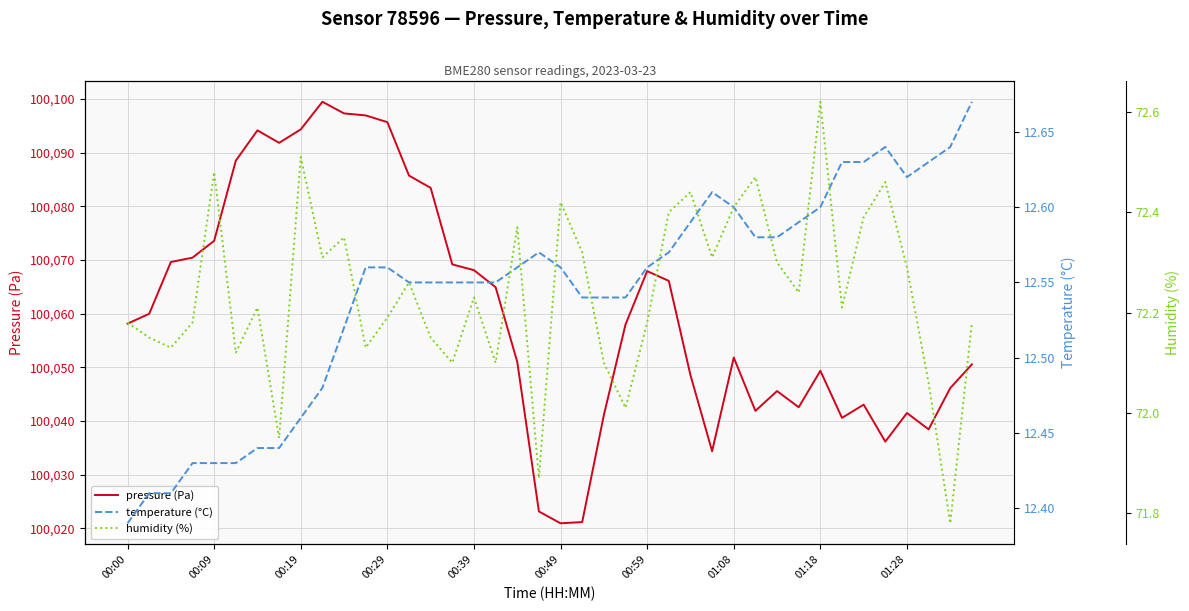

What is the difference between the pressure (Pa) values at 00:19 and 00:09?

20.8